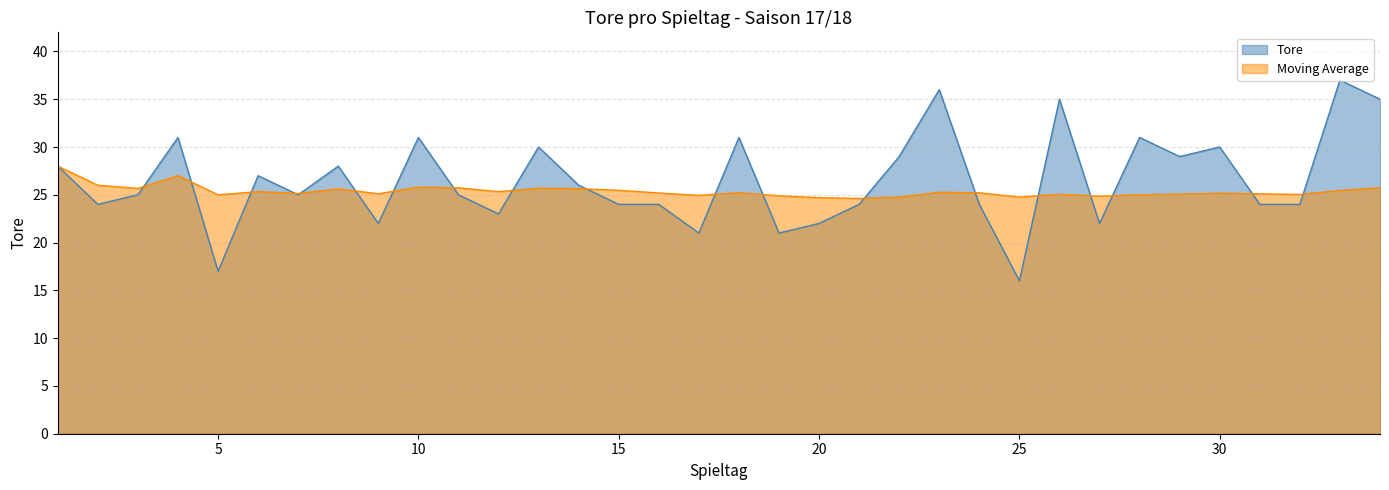

What is the average value of the Moving Average series?

25.4